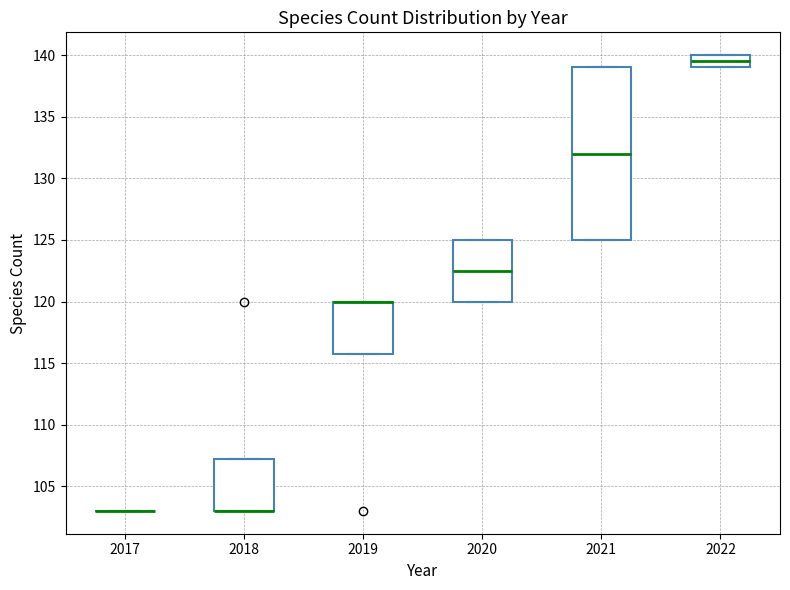

Reading left to right, transcribe this box plot: for each box, give where its median line is, the range the box spans, and where its two whiskers end, as read against the y-axis. The values are not printed on the chart, so give them approximately, as read against the axis.

2017: box collapsed to a line at 103.0, whiskers 103.0 to 103.0
2018: median 103.0 (drawn on the box's lower edge), box 103.0 to 107.5, whiskers 103.0 to 107.5
2019: median 120.0 (drawn on the box's upper edge), box 116.0 to 120.0, whiskers 116.0 to 120.0
2020: median 122.5, box 120.0 to 125.0, whiskers 120.0 to 125.0
2021: median 132.0, box 125.0 to 139.0, whiskers 125.0 to 139.0
2022: median 139.5, box 139.0 to 140.0, whiskers 139.0 to 140.0